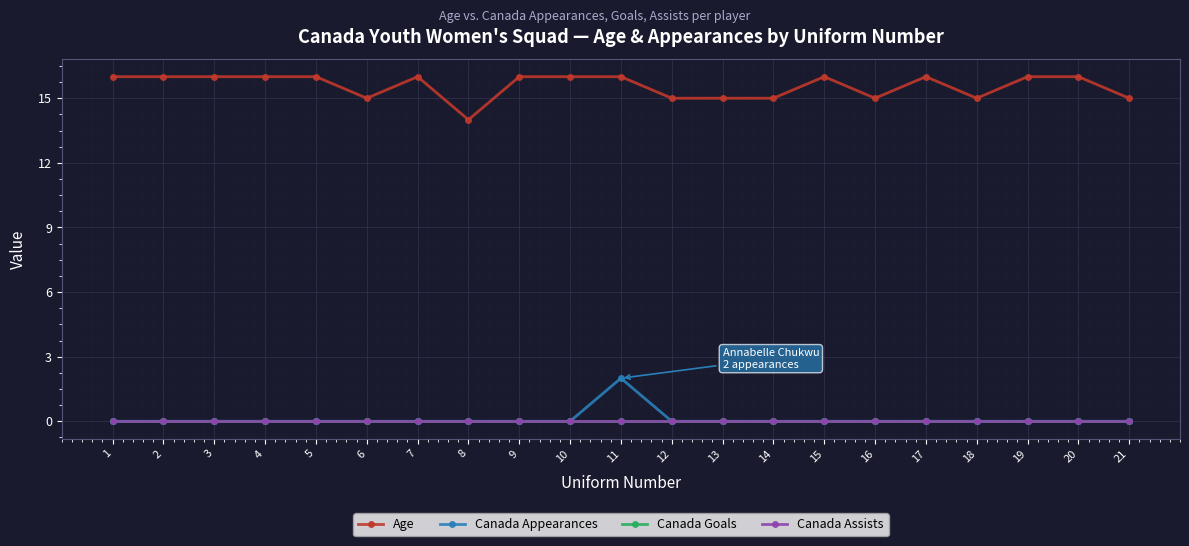

Which category has the lowest value in the Canada Appearances series?

1